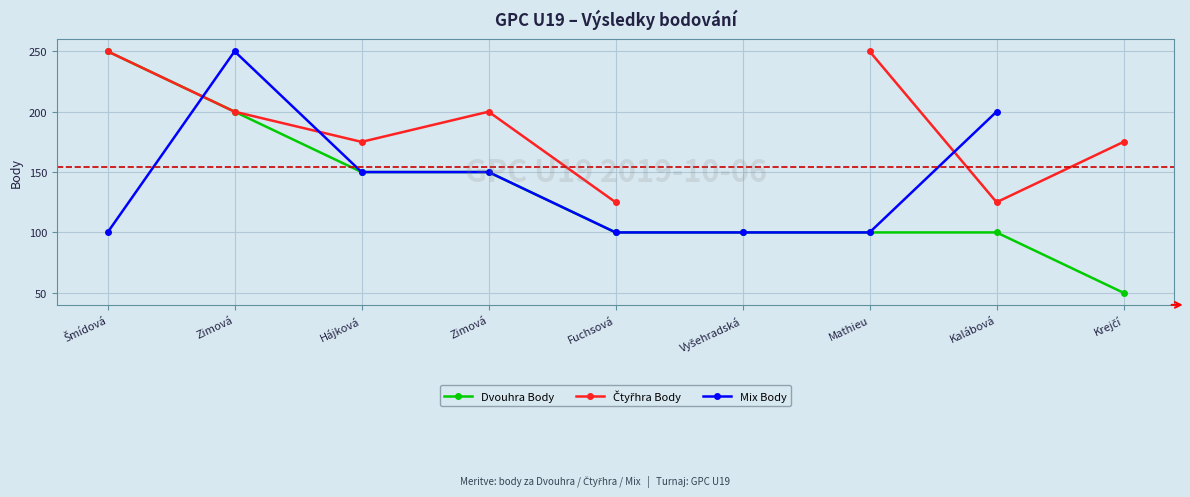

True or false: Mix Body has more than 1 interior local peaks.

False